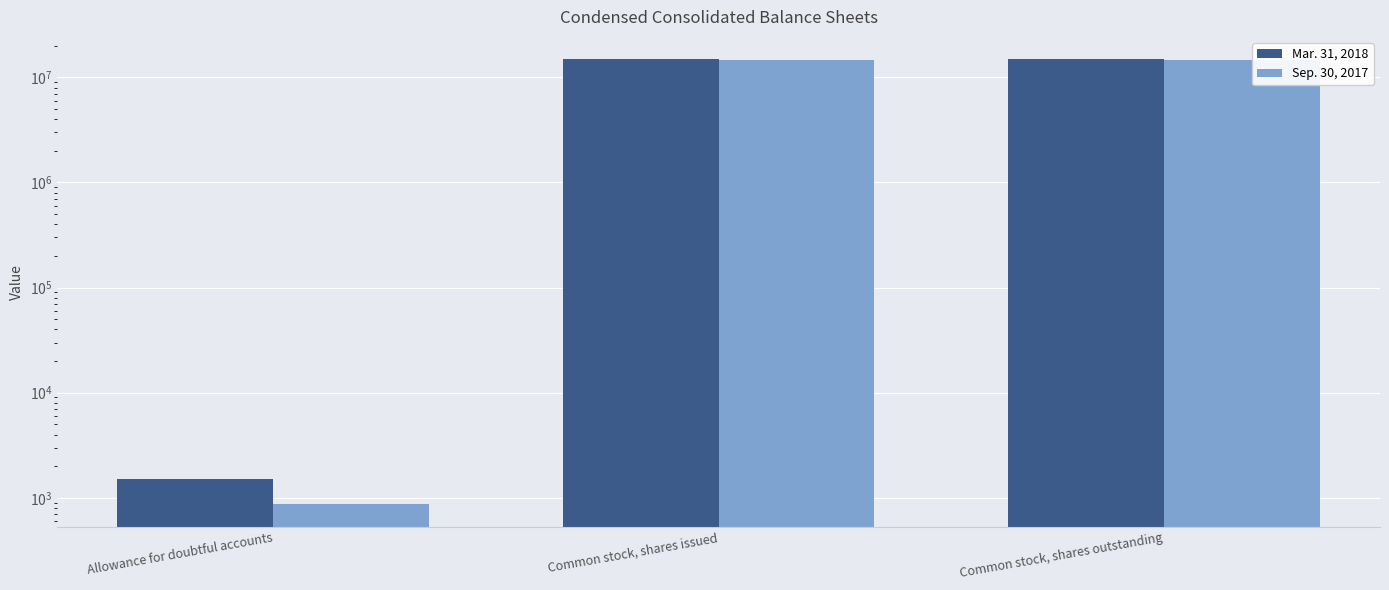

At which label is Sep. 30, 2017 closest to 7355728?

Allowance for doubtful accounts